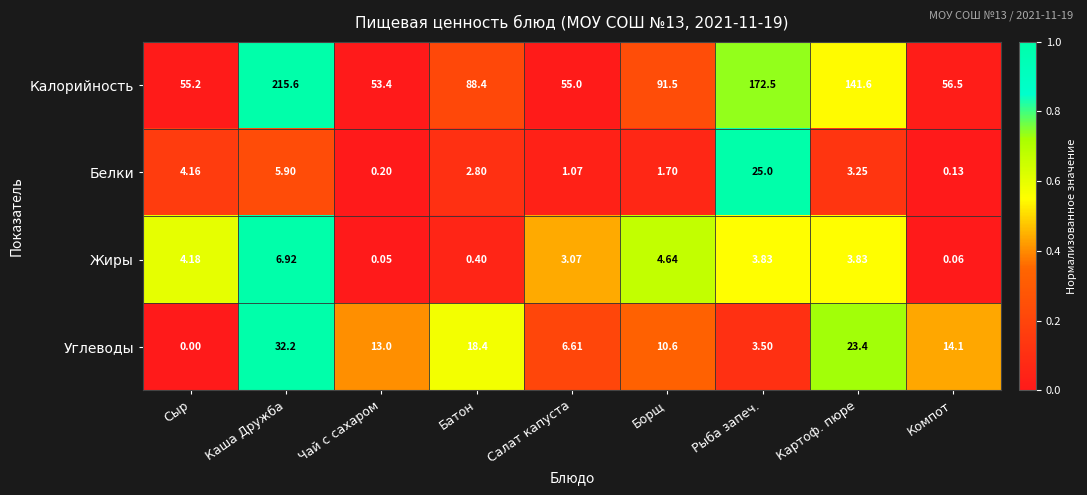

Is the value of Калорийность at Чай с сахаром greater than the value of Белки at Каша Дружба?

Yes